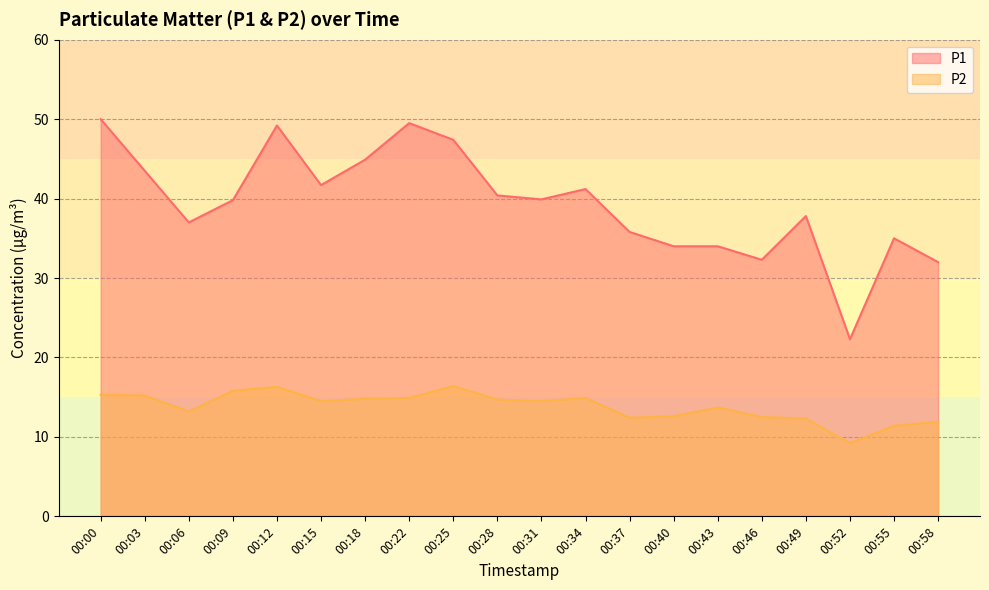

What is the difference between the highest and lowest values at 00:25?

31.0